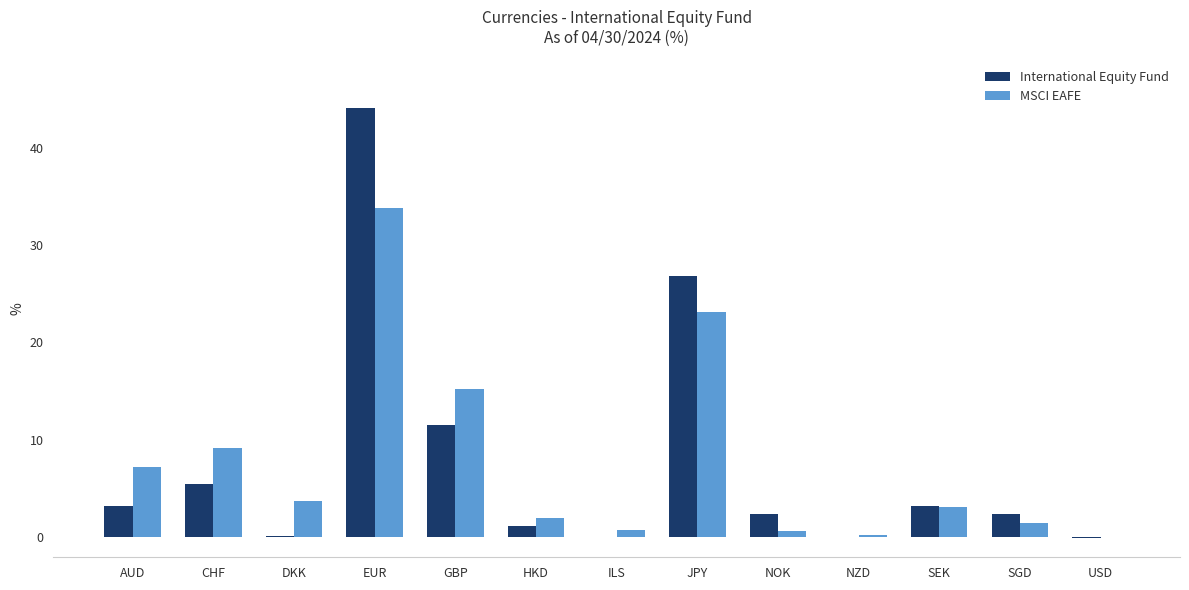

How many groups of bars are there?

13